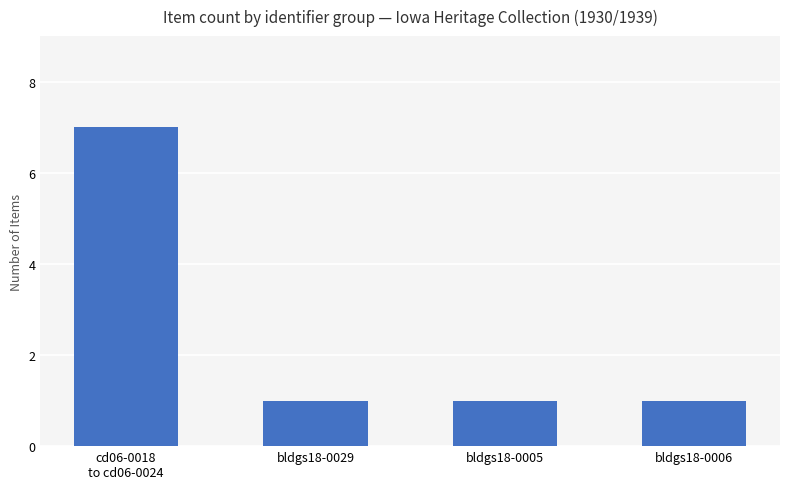

What is the change in value from cd06-0018
to cd06-0024 to bldgs18-0005?

-6